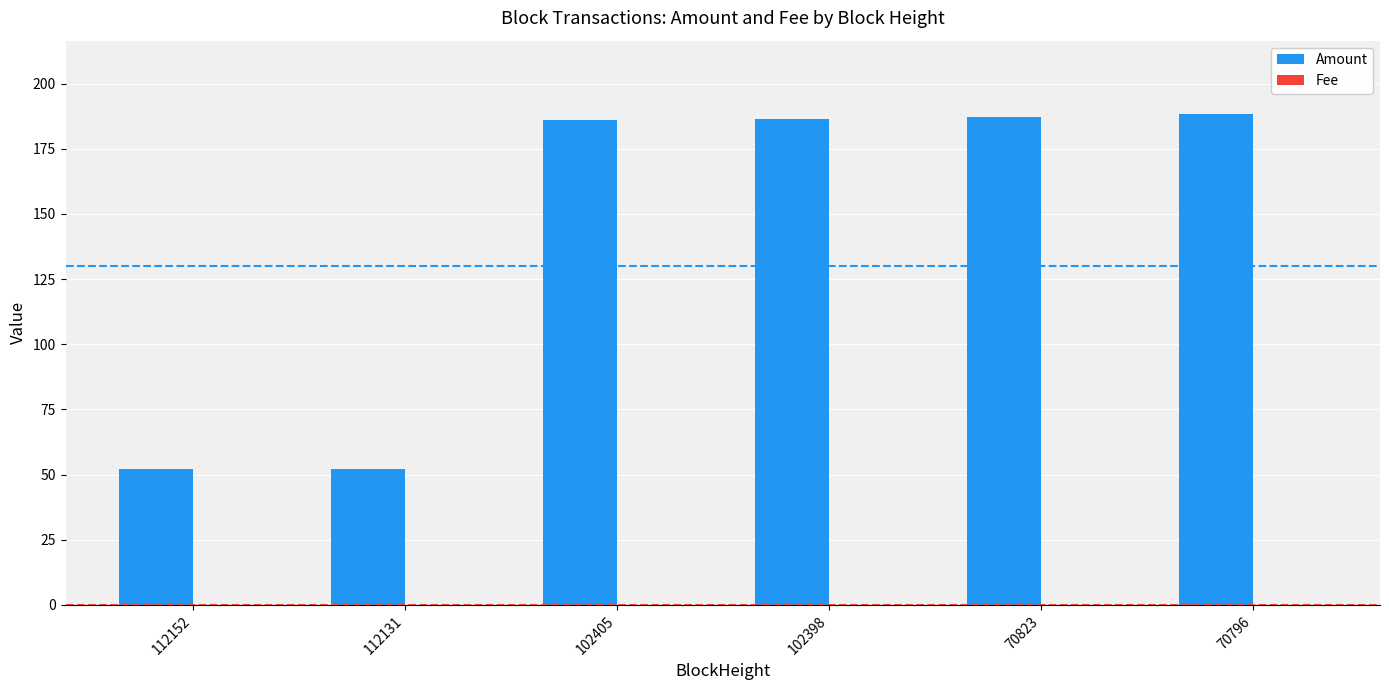

What is the total value across all series at 102405?

186.2